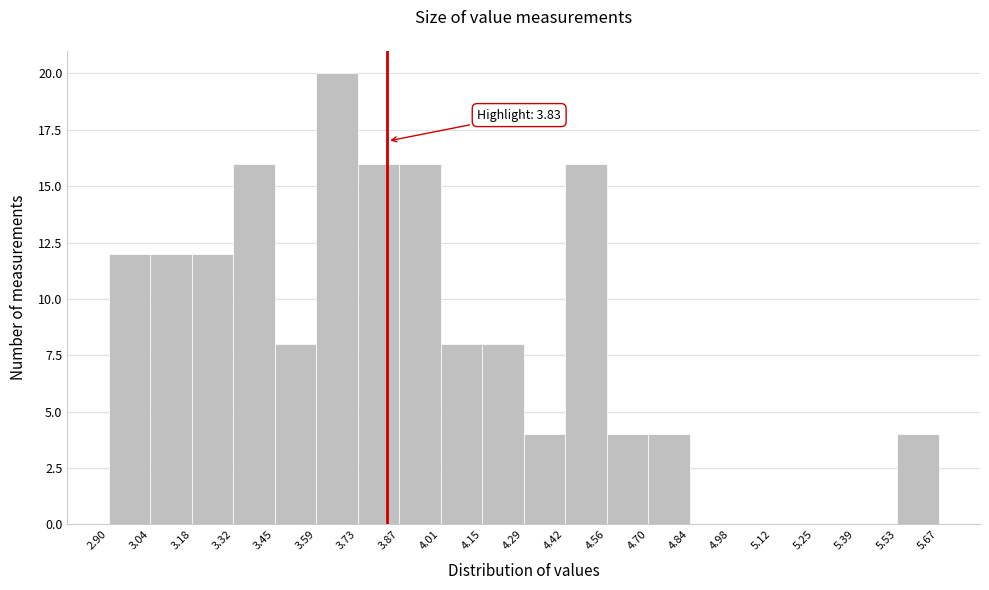

Which range on the x-axis has the tallest bar?

3.59 to 3.73